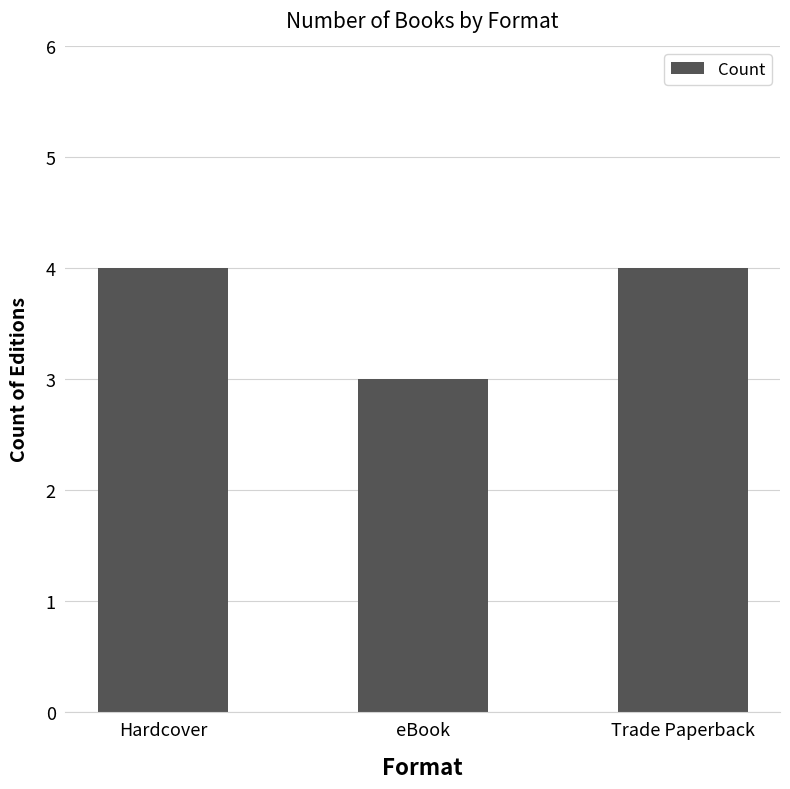

How many bars are there in total?

3